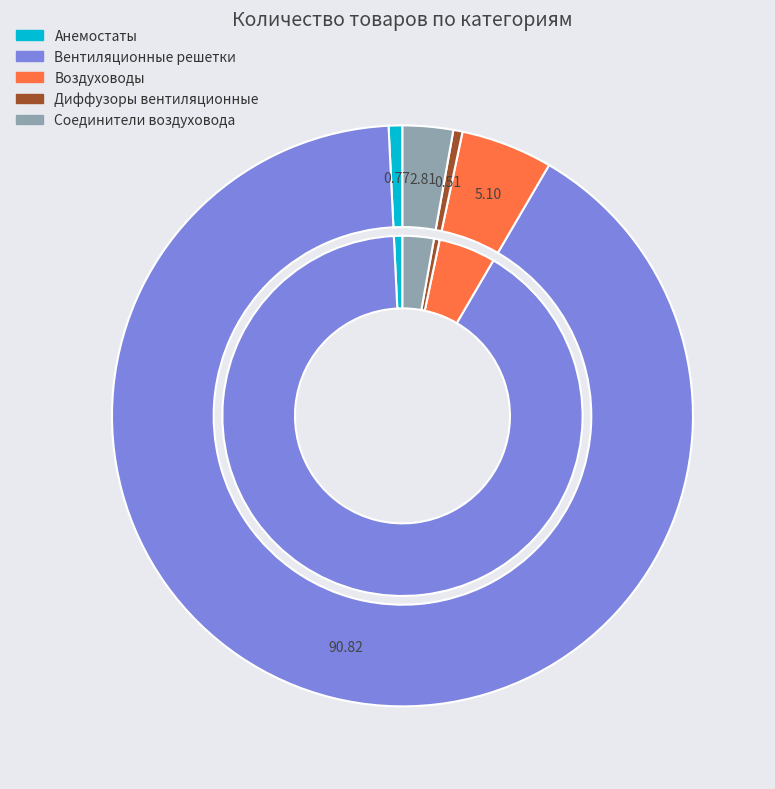

What is the smallest slice in the pie chart?

Диффузоры вентиляционные